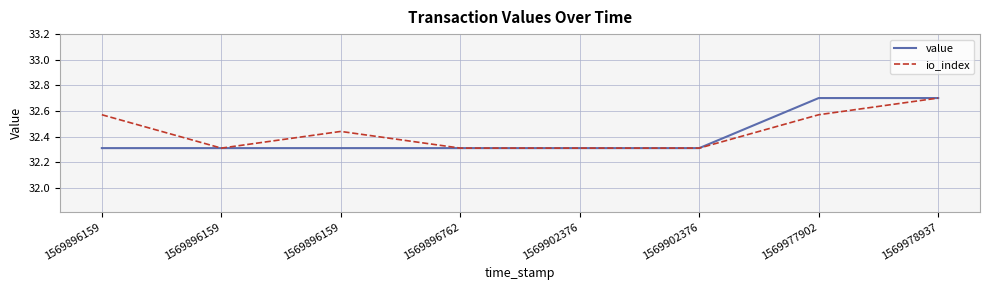

Does the chart display data point markers on the line(s)?

No